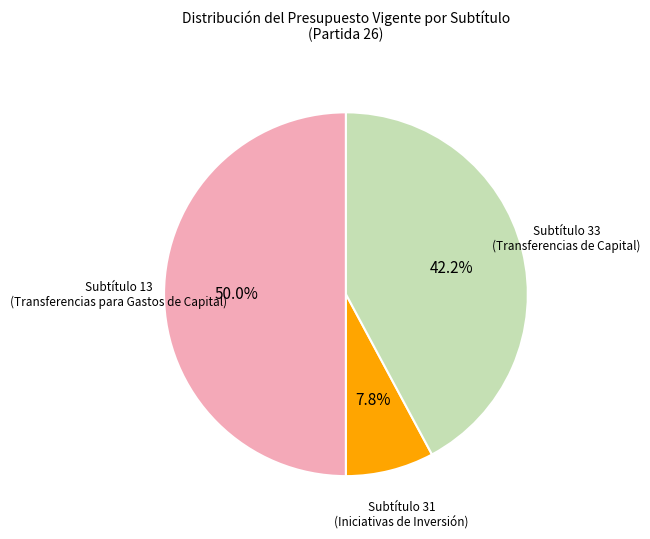

Is there any slice that represents more than half of the pie?

No